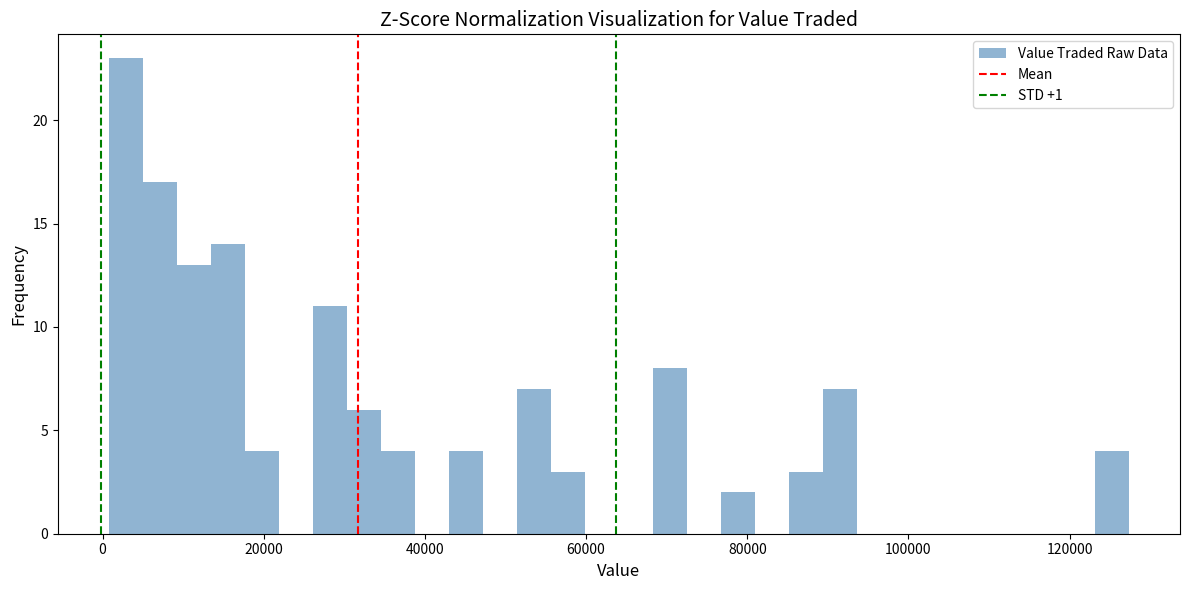

Around what value on the x-axis is the tallest bar? Give the approximate position of its centre, as read against the axis.

2000